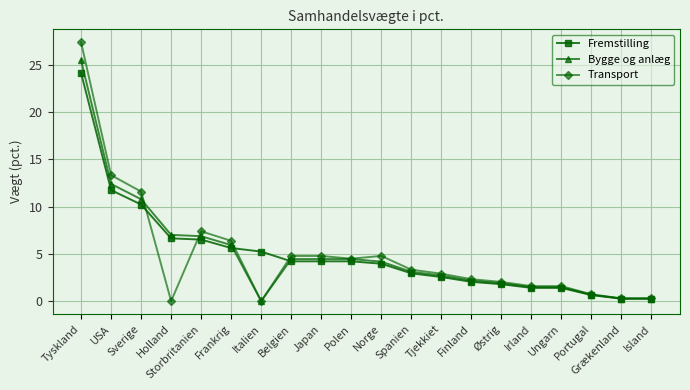

At which category does Transport reach its first local valley?

Holland